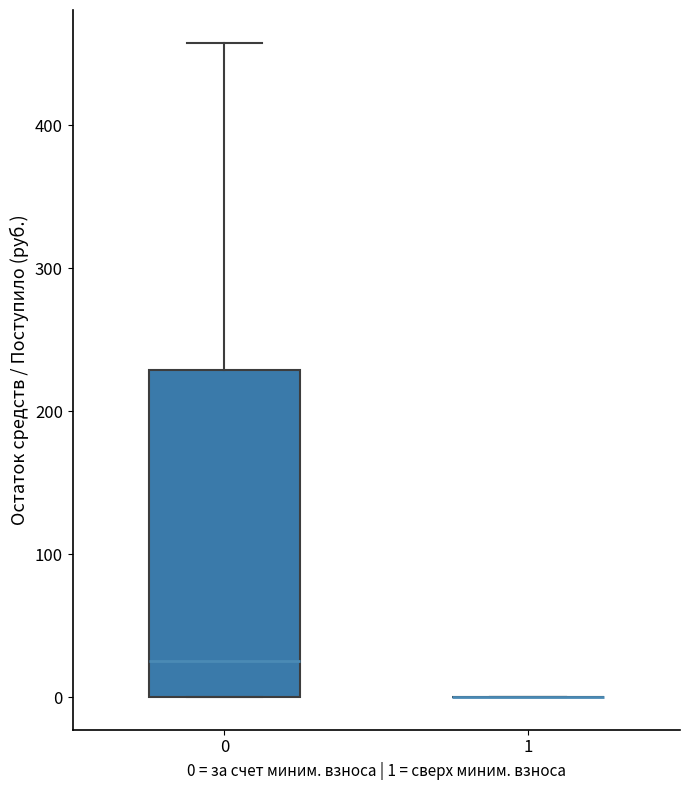

Reading left to right, read every box against the y-axis: the position of its median line, the range the box covers, and the ends of its whiskers. The values are not printed on the chart, so give them approximately, as read against the axis.

0: median 20, box 0 to 230, whiskers 0 to 460
1: box collapsed to a line at 0, whiskers 0 to 0